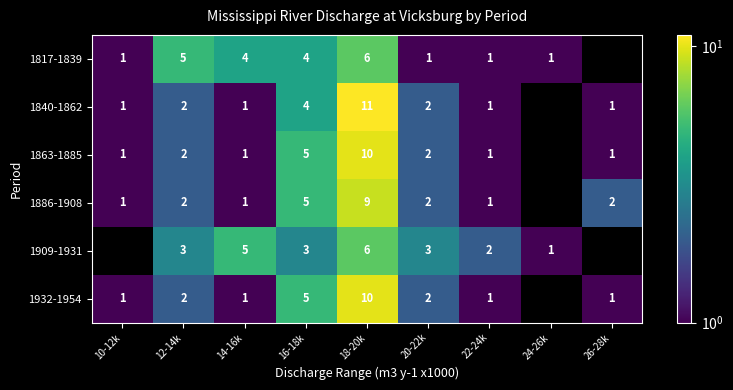

Which series changed the most between 12-14k and 20-22k?

1817-1839